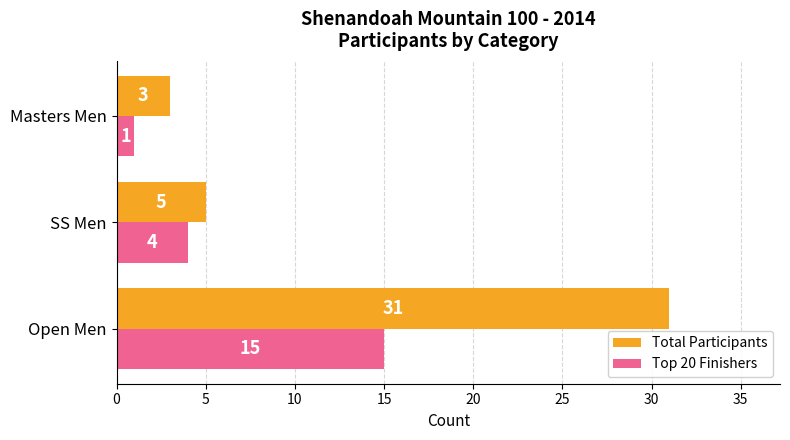

Is the value of Total Participants at Open Men greater than the value of Top 20 Finishers at Open Men?

Yes